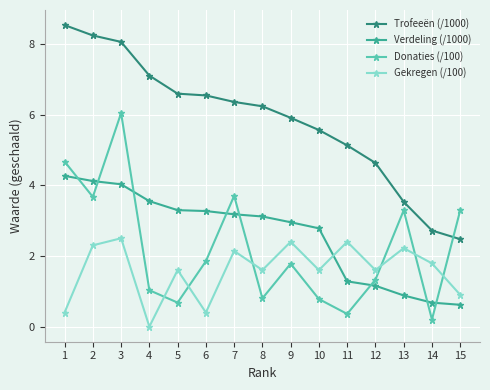

What is the value of the Donaties (/100) point at the 8th from the left?

0.8